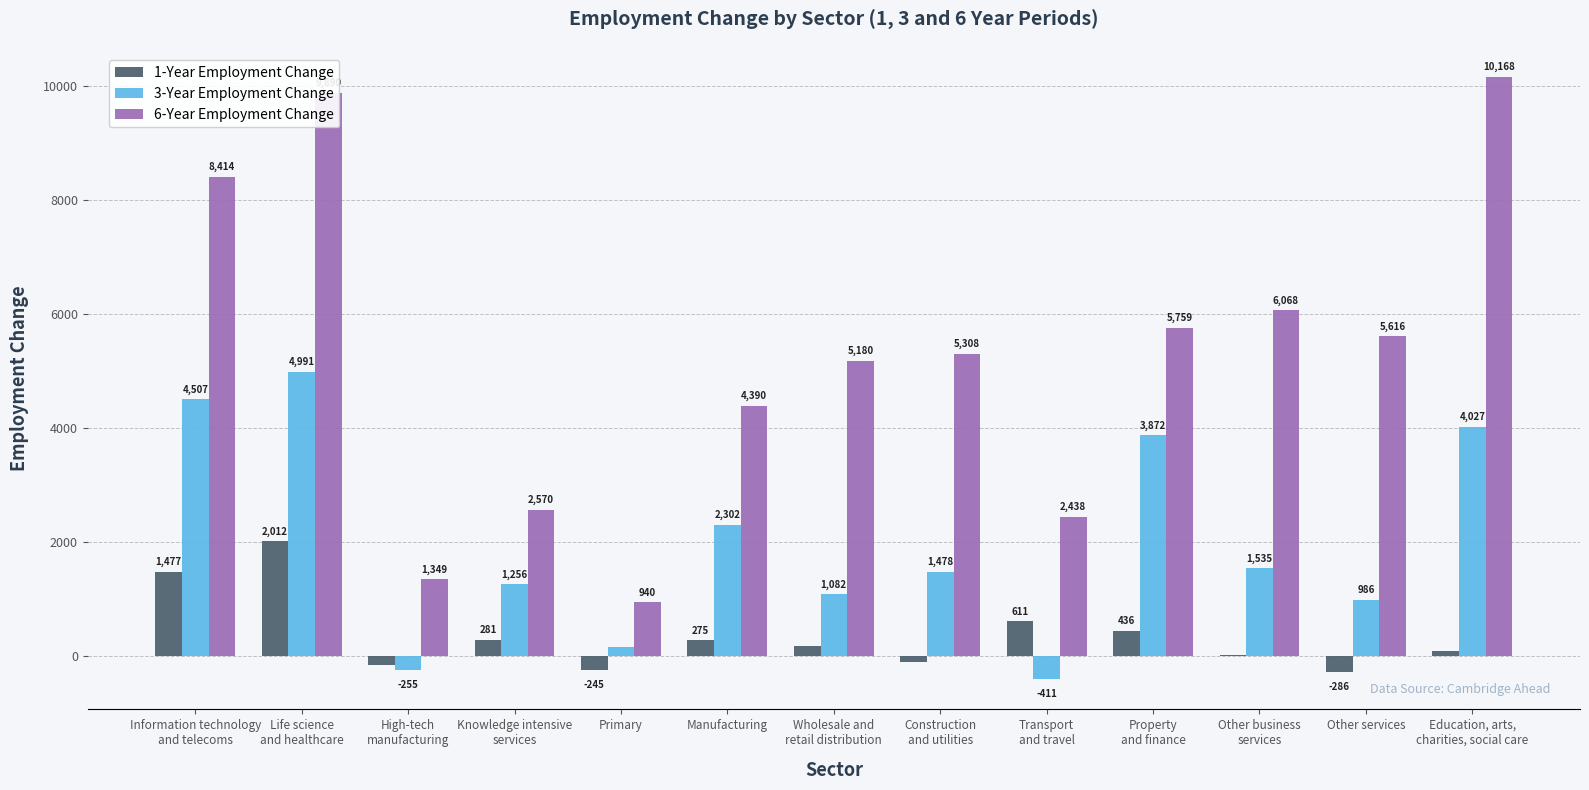

What is the maximum value for 1-Year Employment Change?

2012